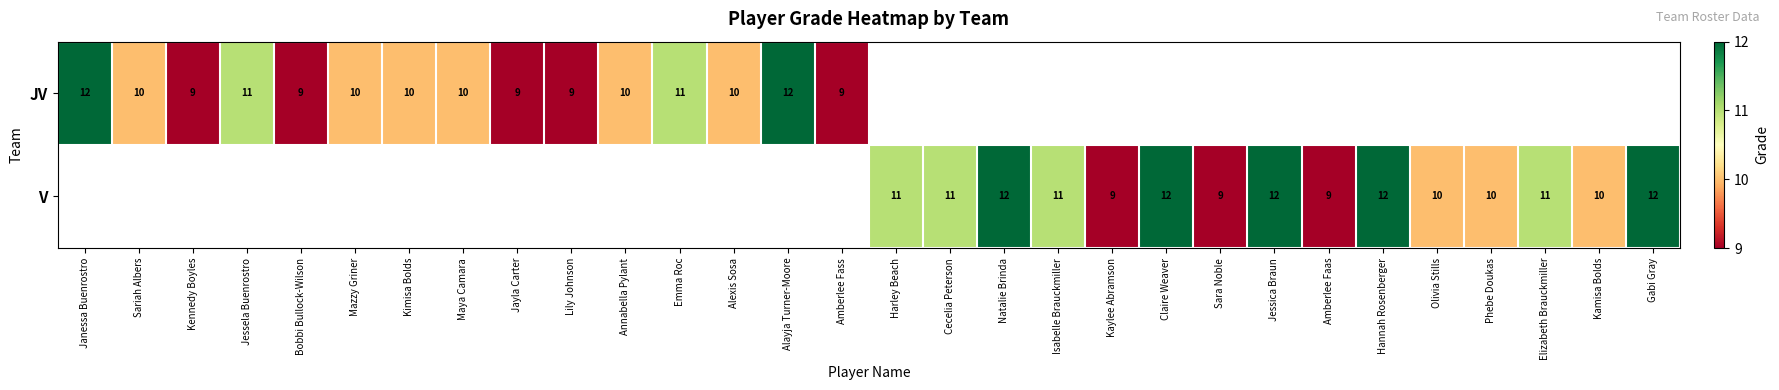

The value of JV at Bobbi Bullock-Wilson is 5. True or false?

False